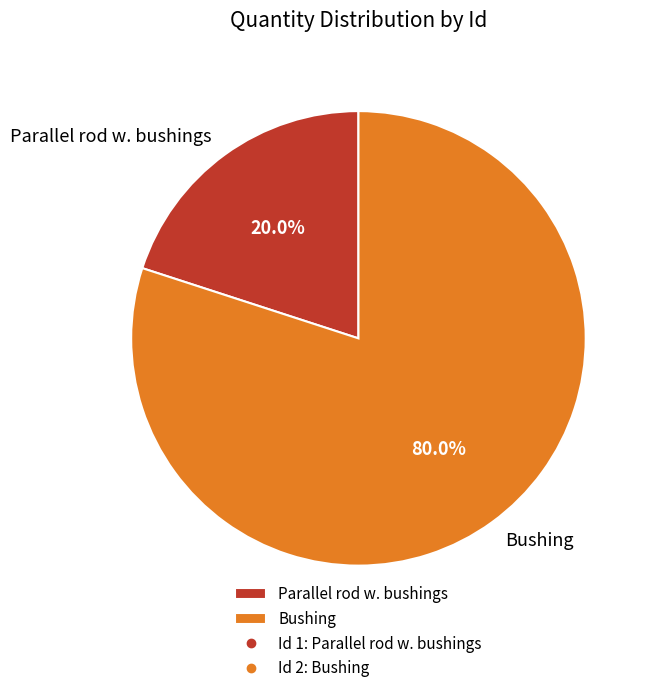

What portion of the pie excludes Parallel rod w. bushings?

80.0%